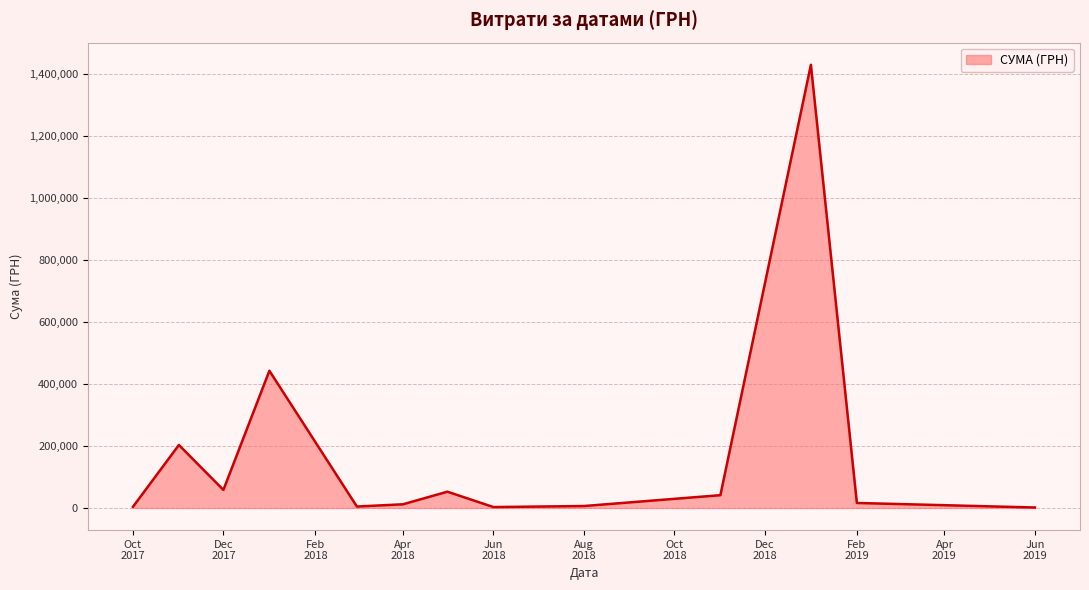

What is the difference between the maximum and minimum values?

1428467.4